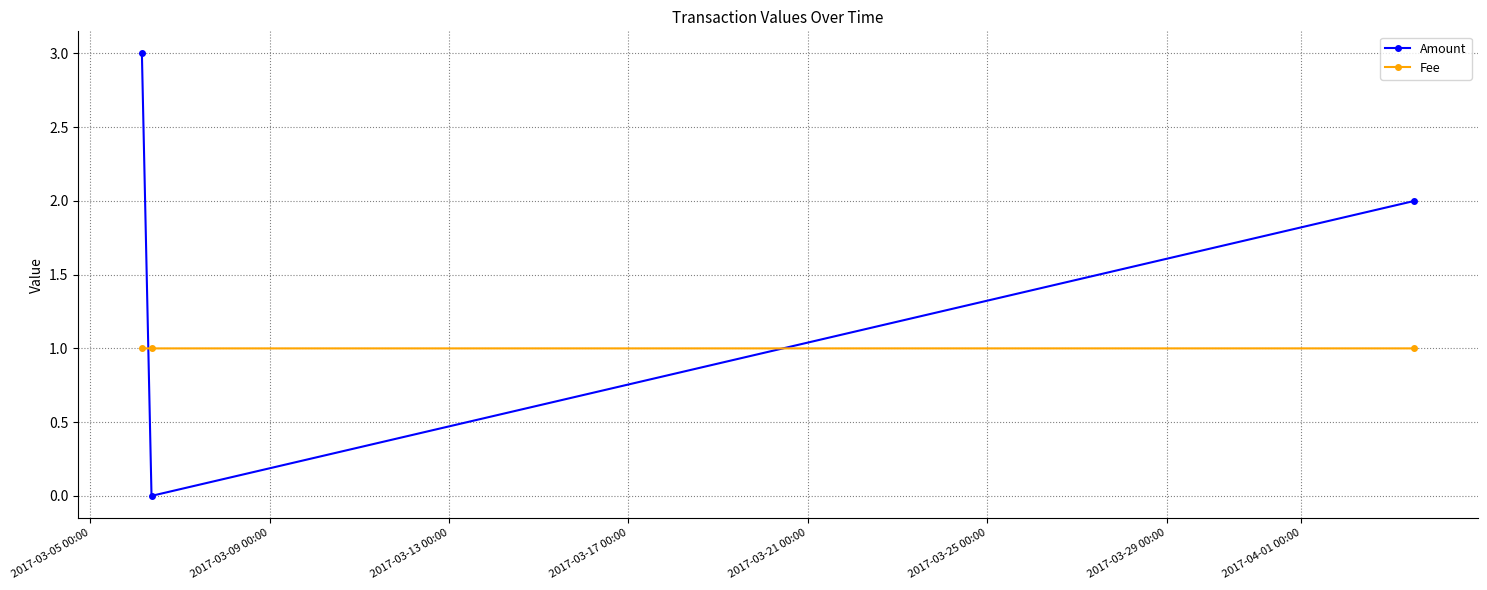

Which series has the widest spread of values?

Amount